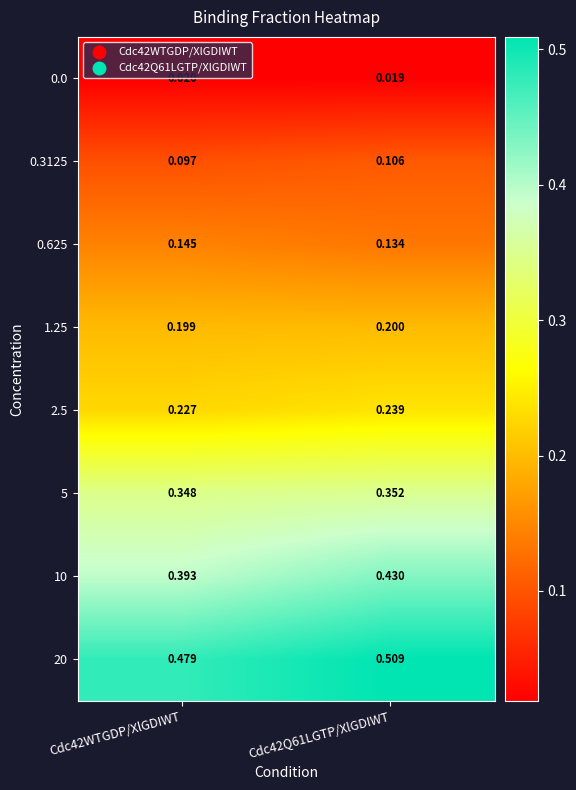

Is the value of 10 at Cdc42Q61LGTP/XlGDIWT greater than the value of 20 at Cdc42Q61LGTP/XlGDIWT?

No